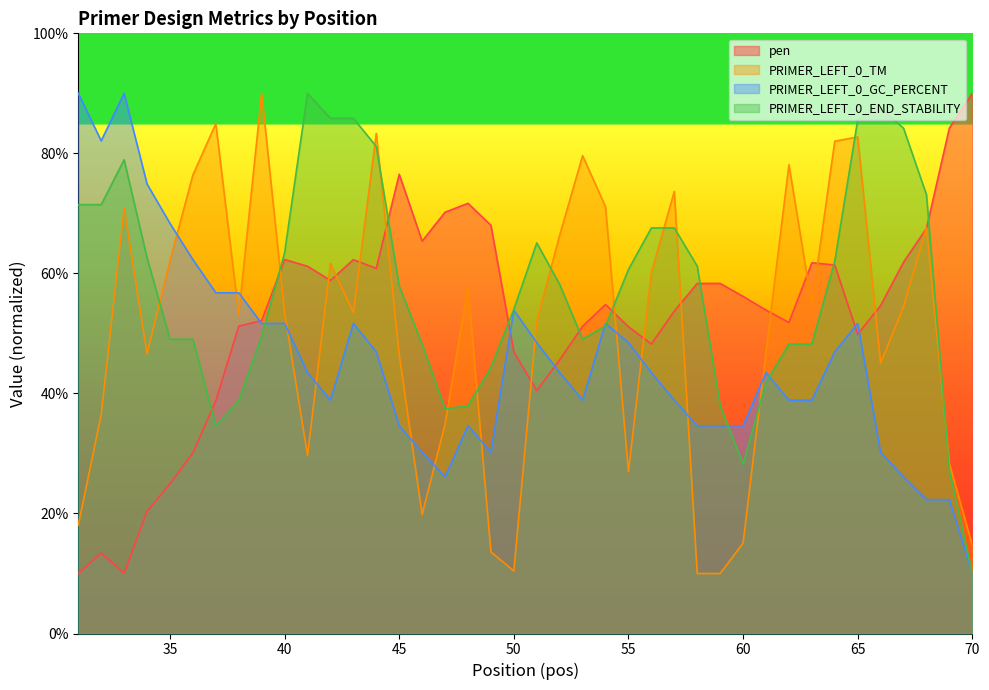

Which series has the widest spread of values?

pen